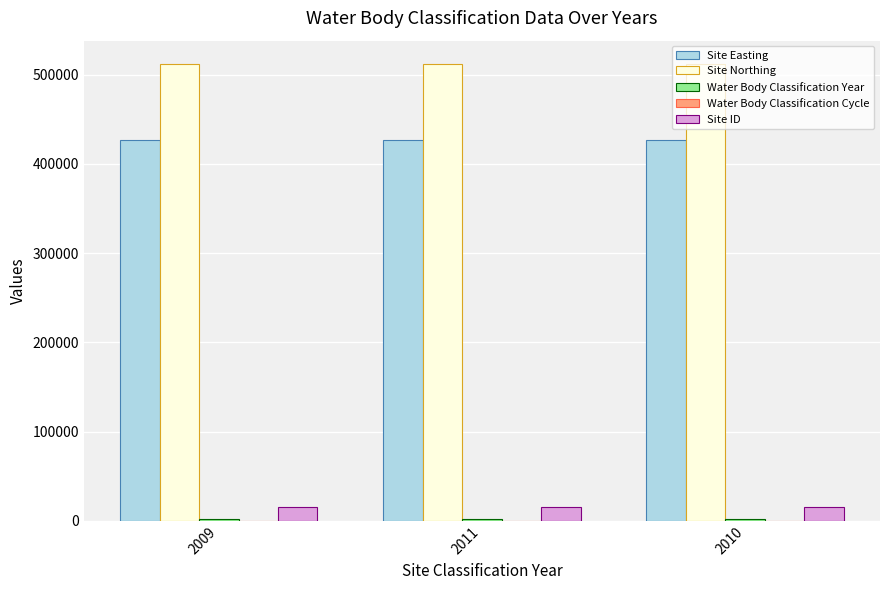

Which series has the largest total across all categories?

Site Northing